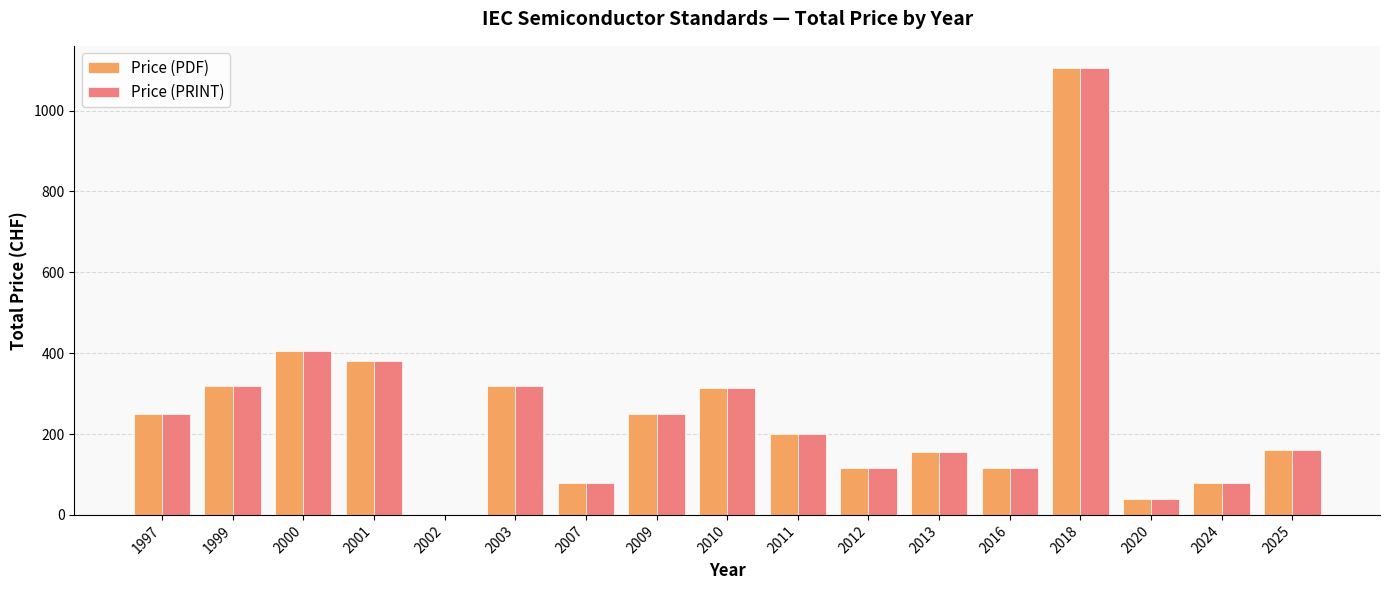

What is the total value across all series at 1997?

500